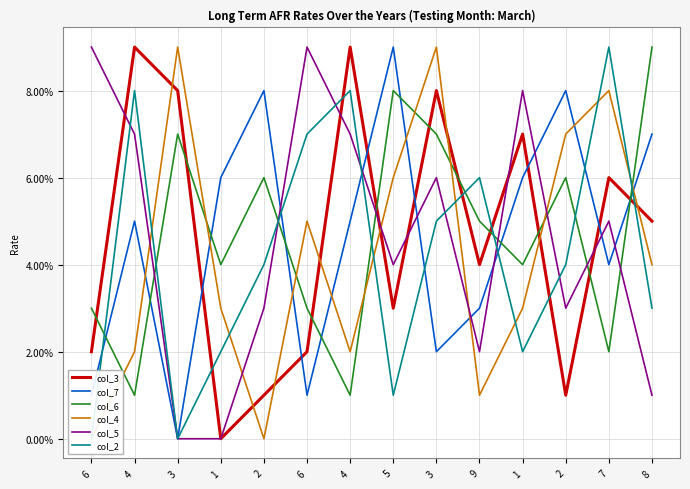

What is the sum of the col_2 values at 2 and 6?

4